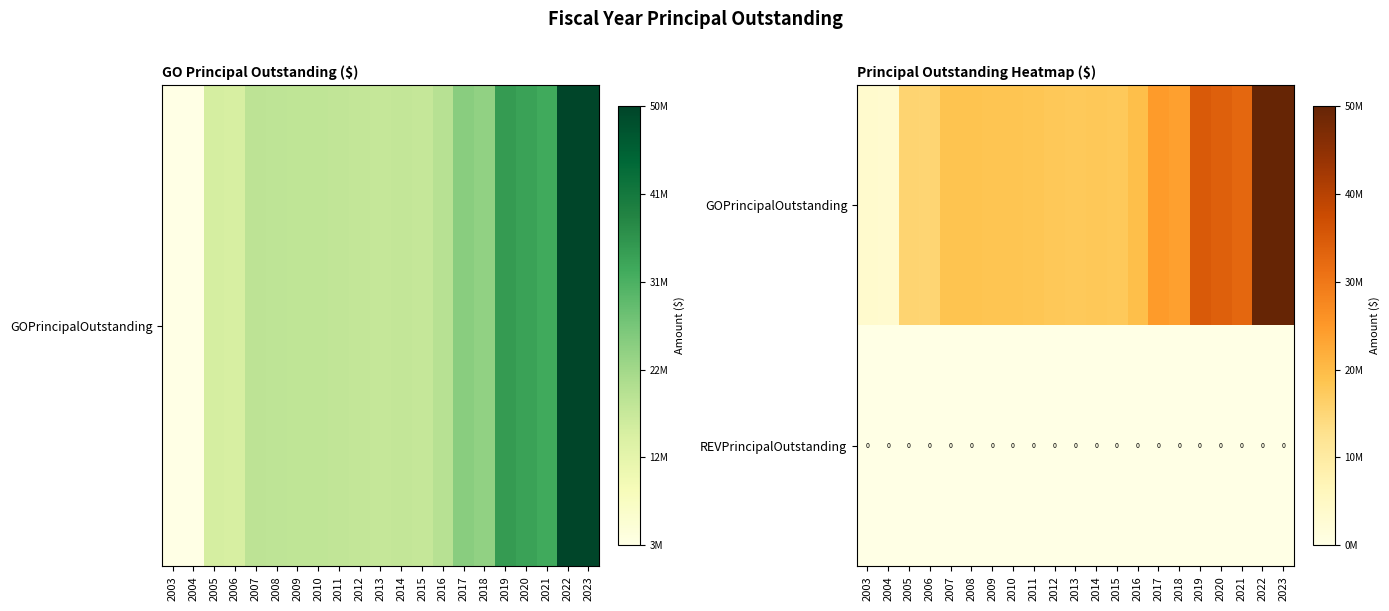

The REVPrincipalOutstanding series shows 0.0 at 2003. True or false?

True